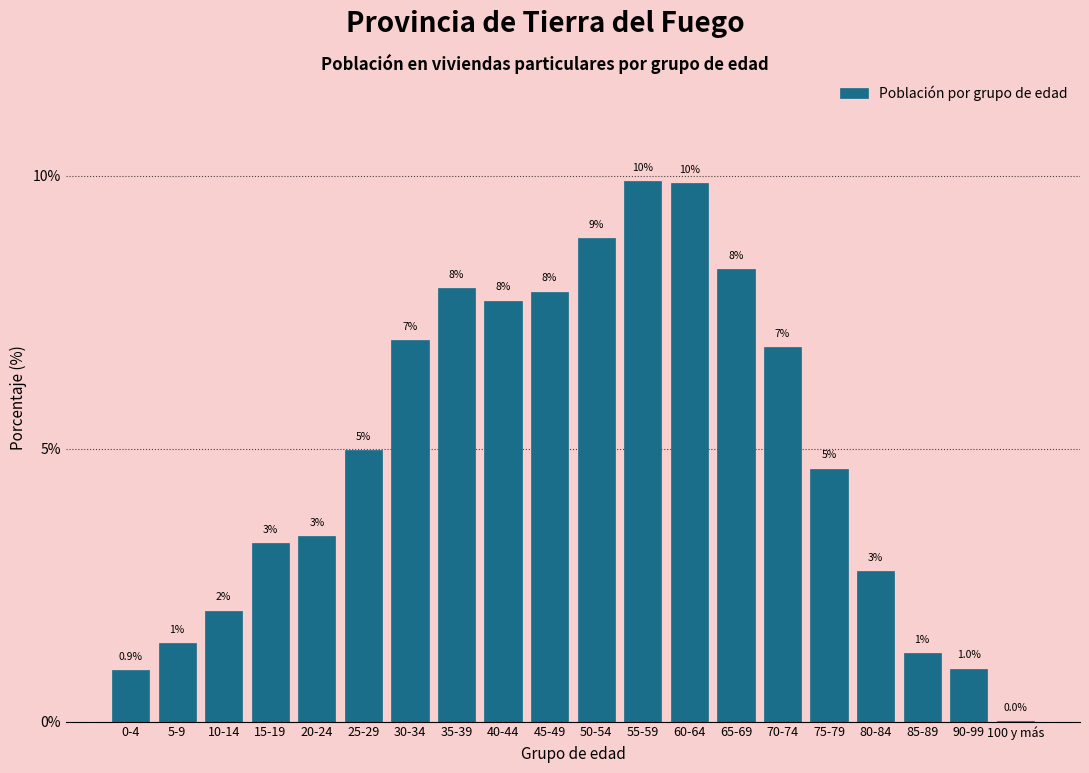

What is the greatest value displayed?

9.9